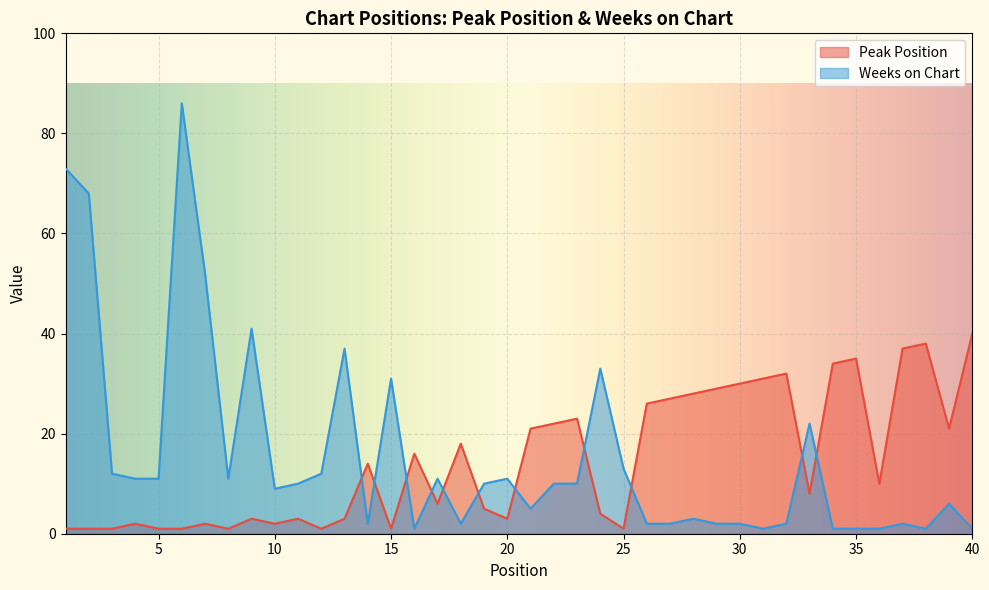

Reading right to left, extract all data points from this chart.

Peak Position: 40=40	39=21	38=38	37=37	36=10	35=35	34=34	33=8	32=32	31=31	30=30	29=29	28=28	27=27	26=26	25=1	24=4	23=23	22=22	21=21	20=3	19=5	18=18	17=6	16=16	15=1	14=14	13=3	12=1	11=3	10=2	9=3	8=1	7=2	6=1	5=1	4=2	3=1	2=1	1=1
Weeks on Chart: 40=1	39=6	38=1	37=2	36=1	35=1	34=1	33=22	32=2	31=1	30=2	29=2	28=3	27=2	26=2	25=13	24=33	23=10	22=10	21=5	20=11	19=10	18=2	17=11	16=1	15=31	14=2	13=37	12=12	11=10	10=9	9=41	8=11	7=52	6=86	5=11	4=11	3=12	2=68	1=73